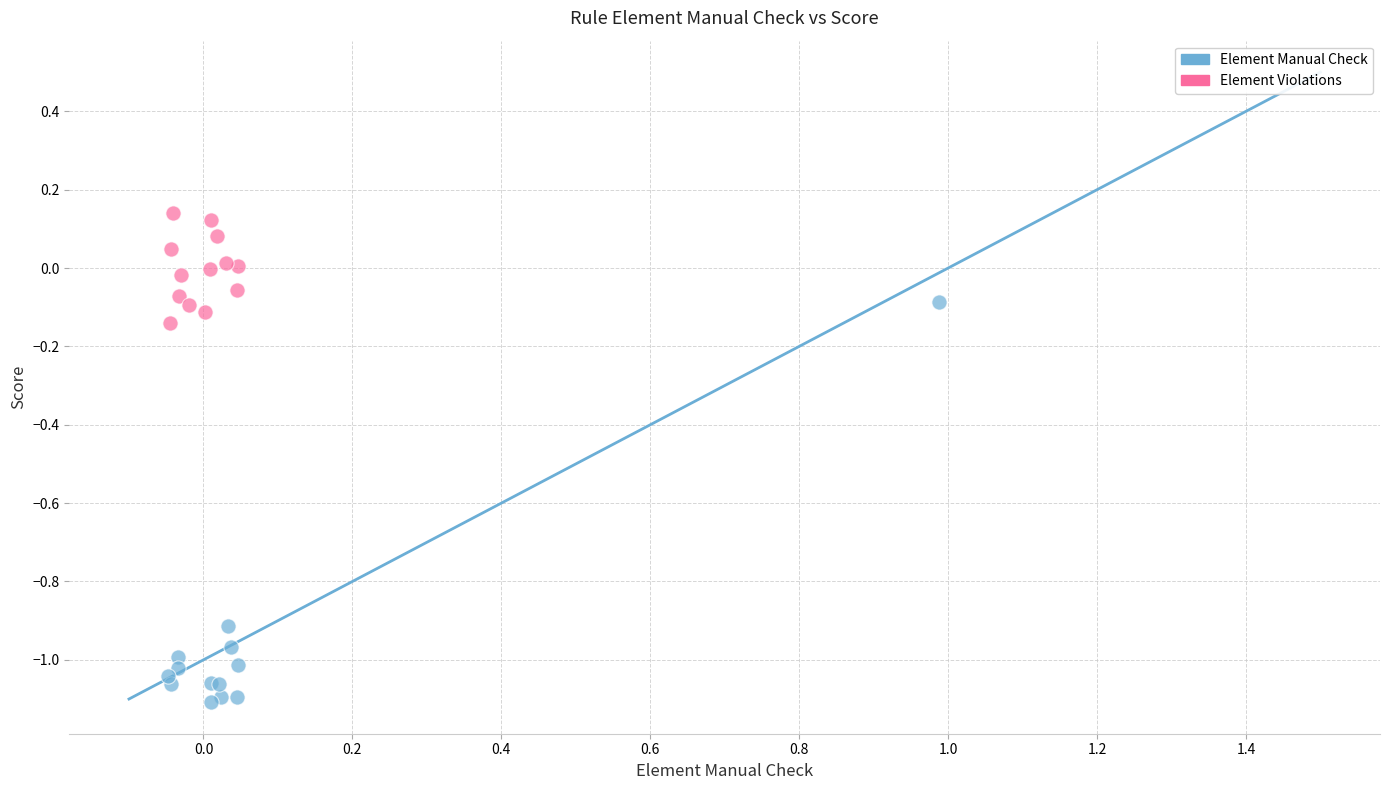

Which series contains the highest Y value?

Element Violations